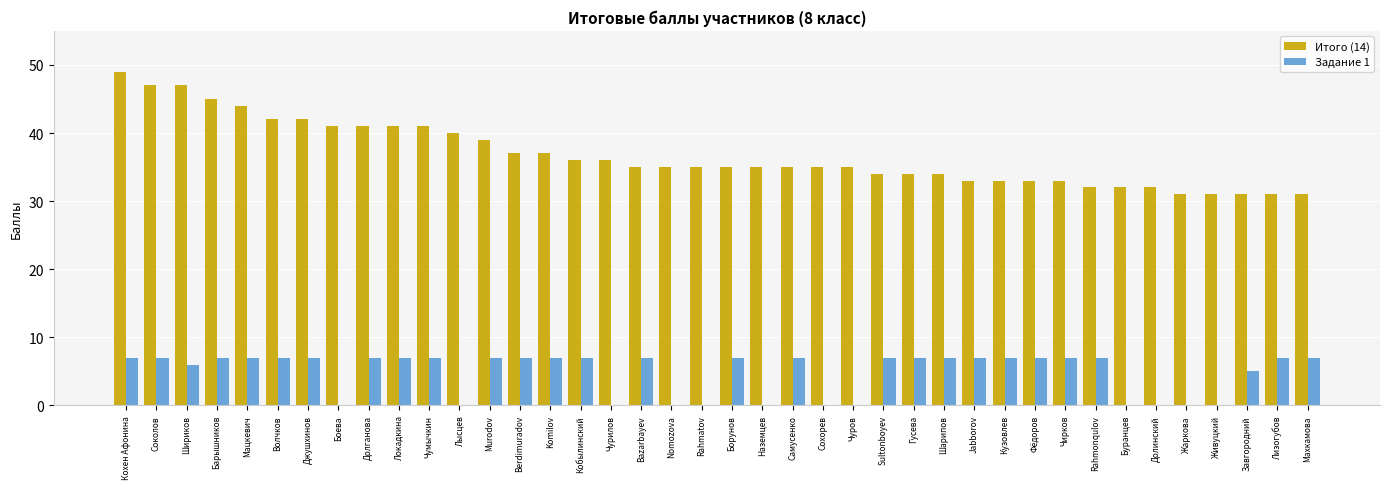

How many groups of bars are there?

40